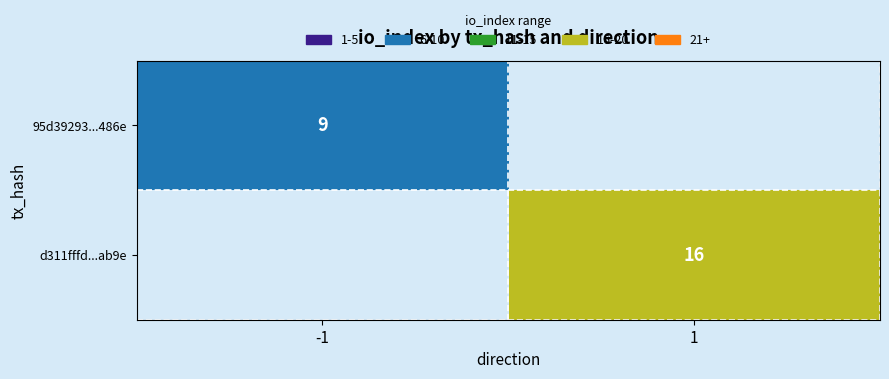

The value of d311fffd...ab9e at 1 is 16. True or false?

True